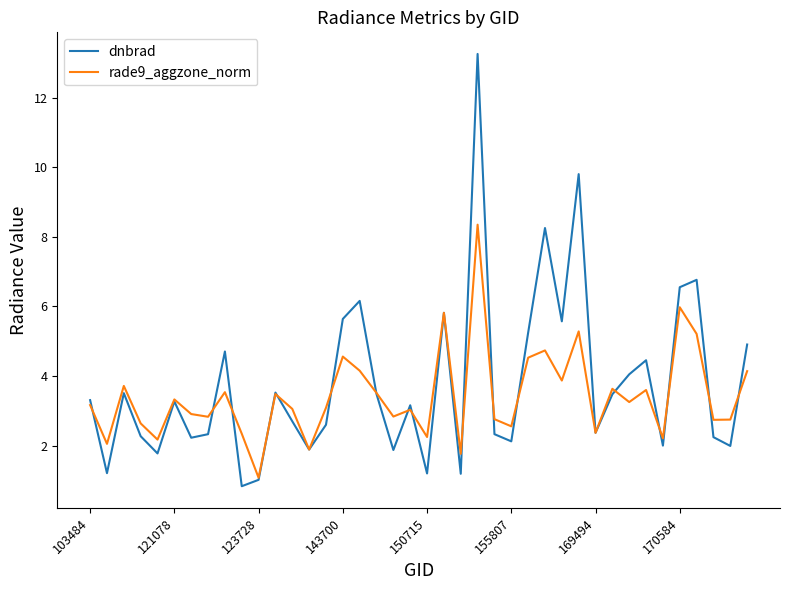

List the series in order of their peak value, lowest first.

rade9_aggzone_norm, dnbrad